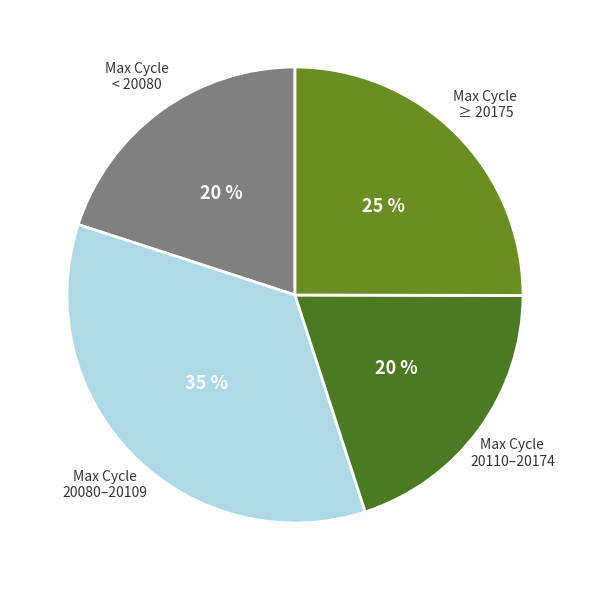

True or false: Max Cycle 20110–20174 accounts for 14% of the total.

False